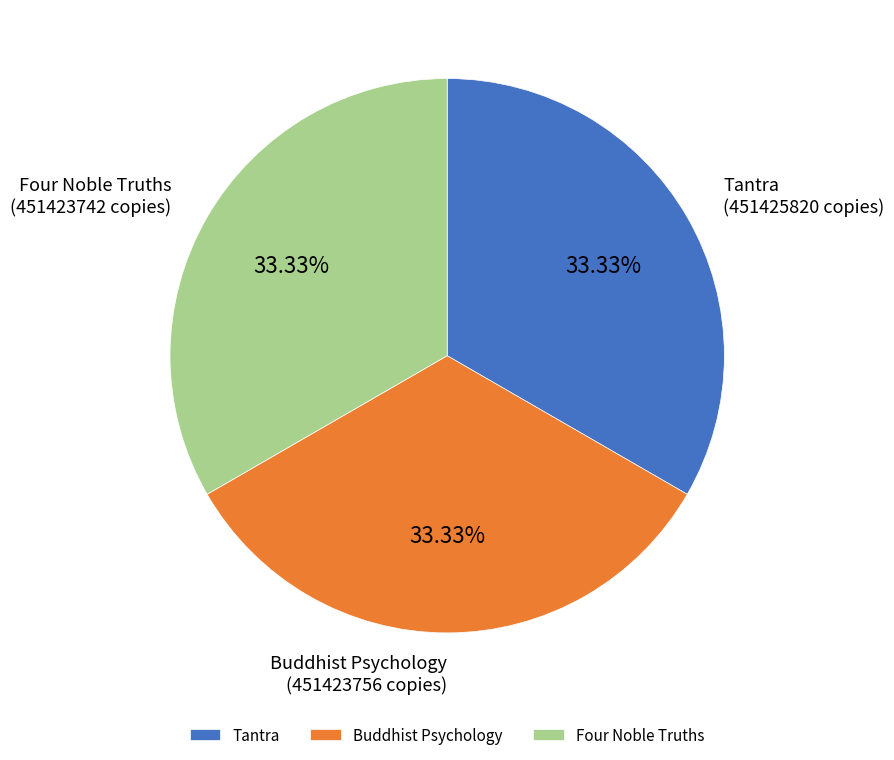

Does Tantra represent more than half of the total?

No